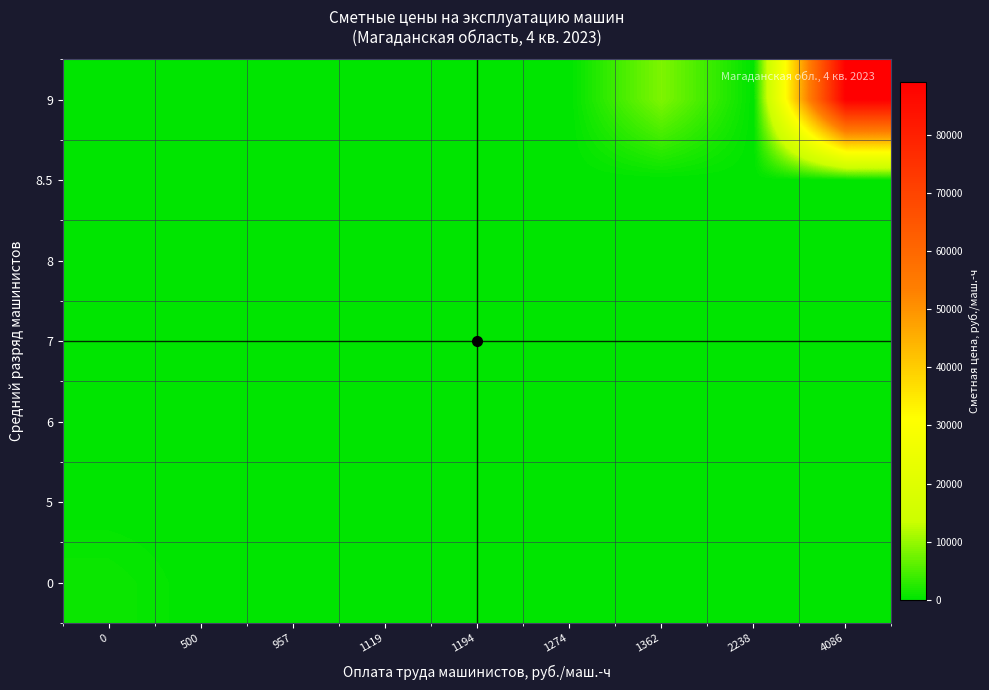

At which category does the chart reach its peak across all series?

4086